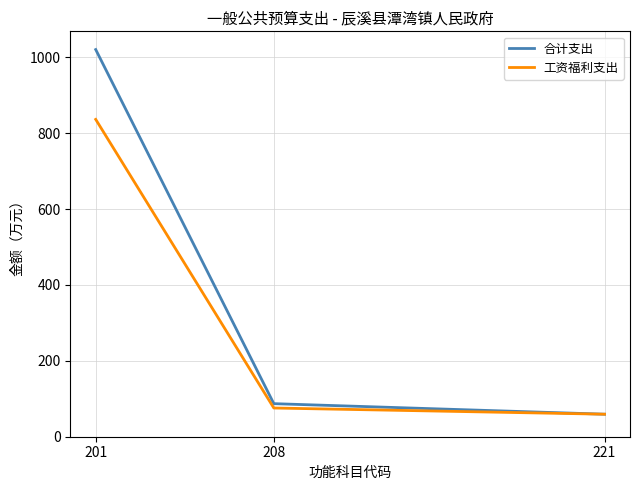

List the labels in order of 合计支出 value, smallest first.

221, 208, 201